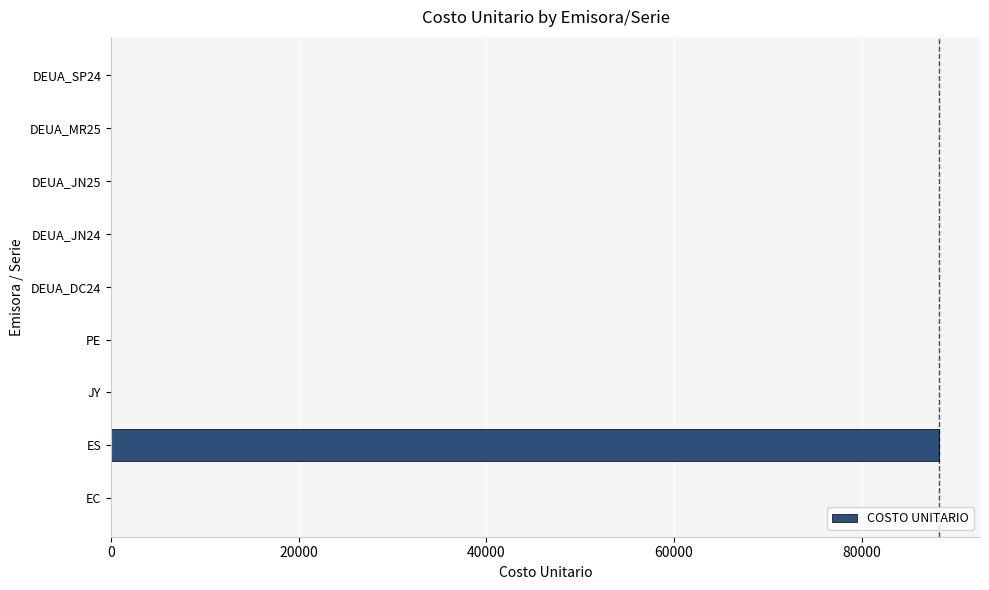

What is the sum of all values?

88312.7